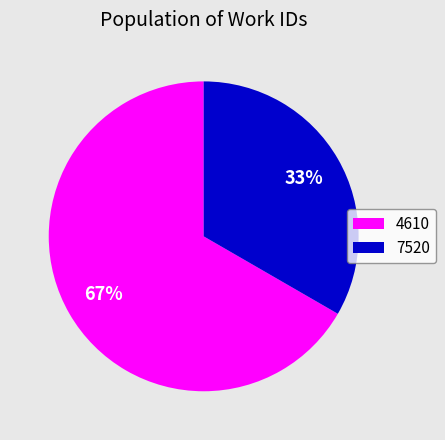

What is the smallest slice in the pie chart?

7520